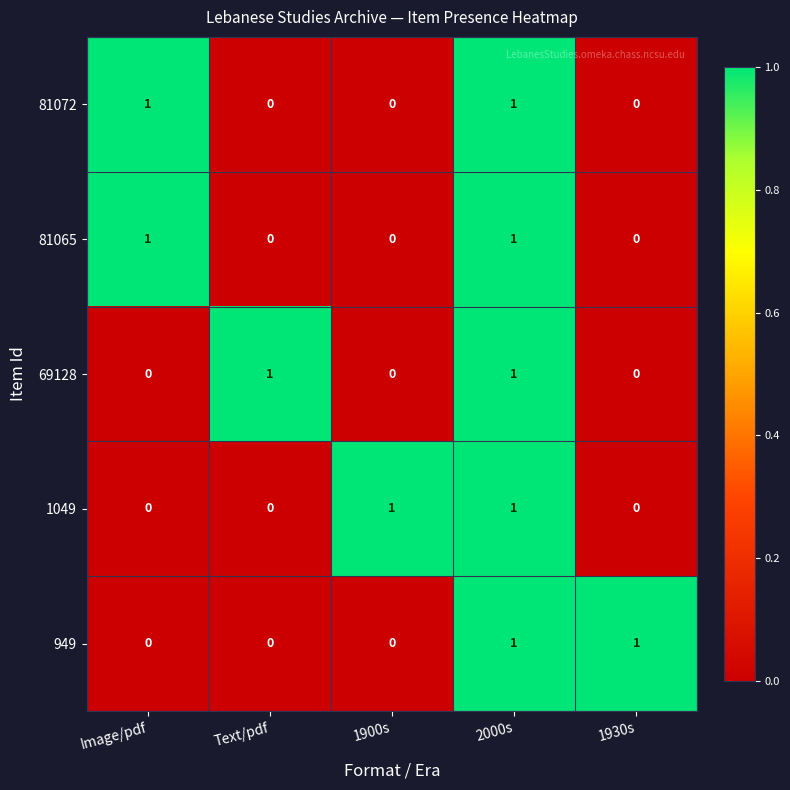

Count the 1049 values in the range 0 to 1.

5